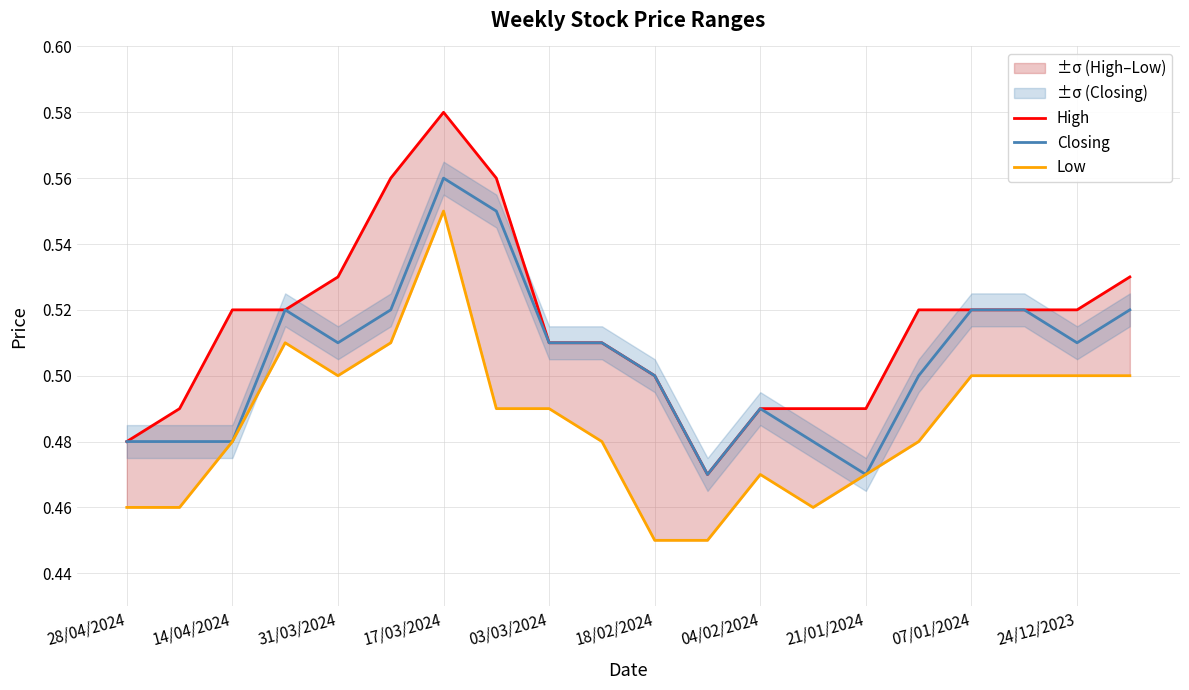

The value of Low at 28/04/2024 is 0.5. True or false?

True